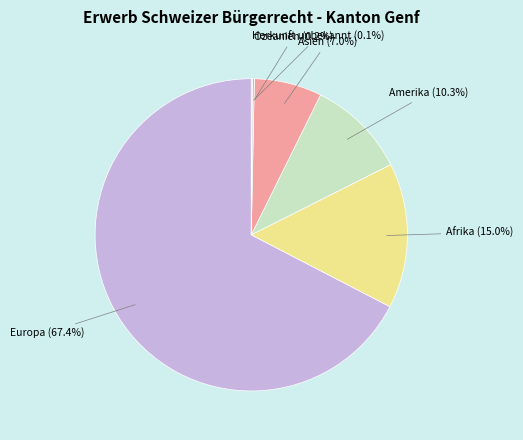

Combined, do Europa and Asien account for over 50%?

Yes